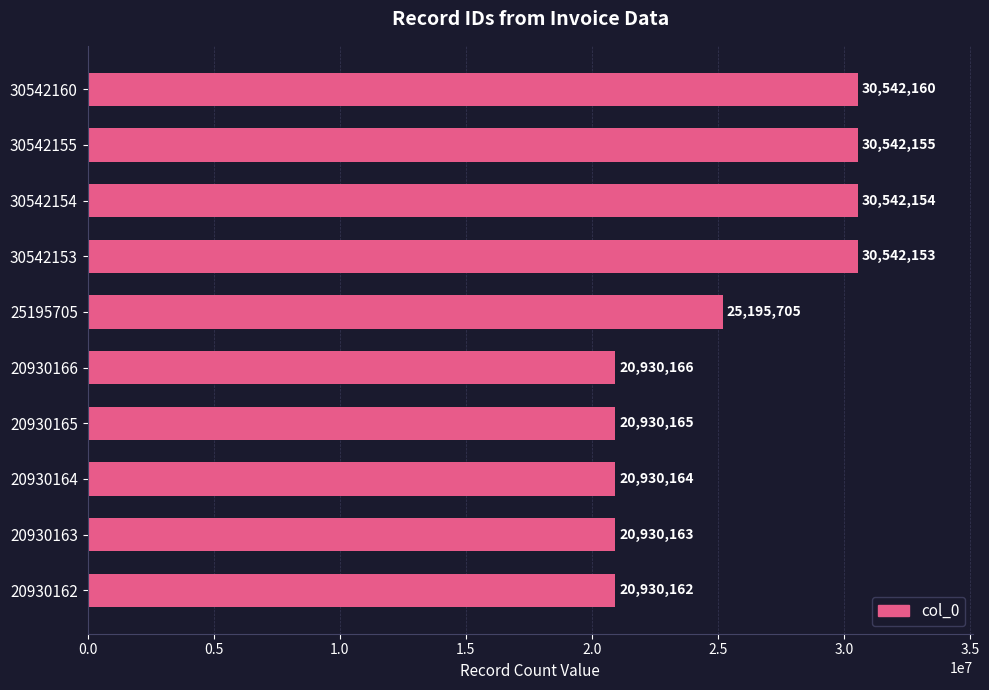

What is the difference between the values at 20930165 and 25195705?

4265540